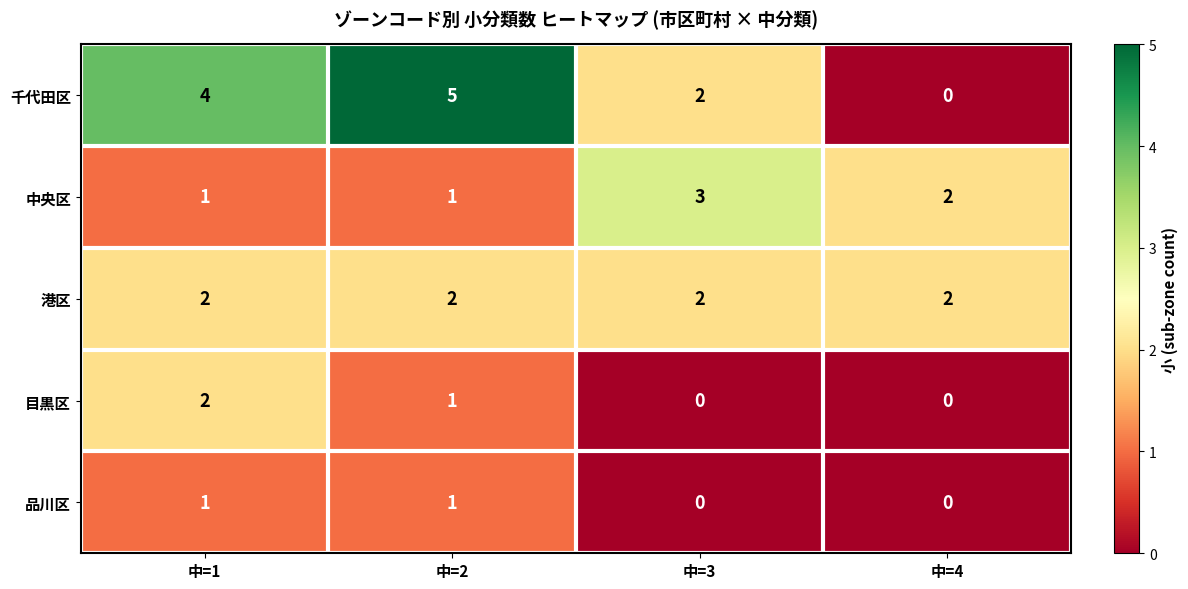

What is the sum of all 中央区 values?

7